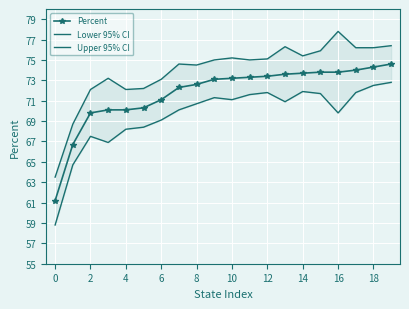

Reading left to right, extract all data points from this chart.

Percent: 61.2	66.7	69.8	70.1	70.1	70.3	71.1	72.3	72.6	73.1	73.2	73.3	73.4	73.6	73.7	73.8	73.8	74.0	74.3	74.6
Lower 95% CI: 58.8	64.7	67.5	66.9	68.2	68.4	69.1	70.1	70.7	71.3	71.1	71.6	71.8	70.9	71.9	71.7	69.8	71.8	72.5	72.8
Upper 95% CI: 63.5	68.7	72.1	73.2	72.1	72.2	73.1	74.6	74.5	75.0	75.2	75.0	75.1	76.3	75.4	75.9	77.8	76.2	76.2	76.4